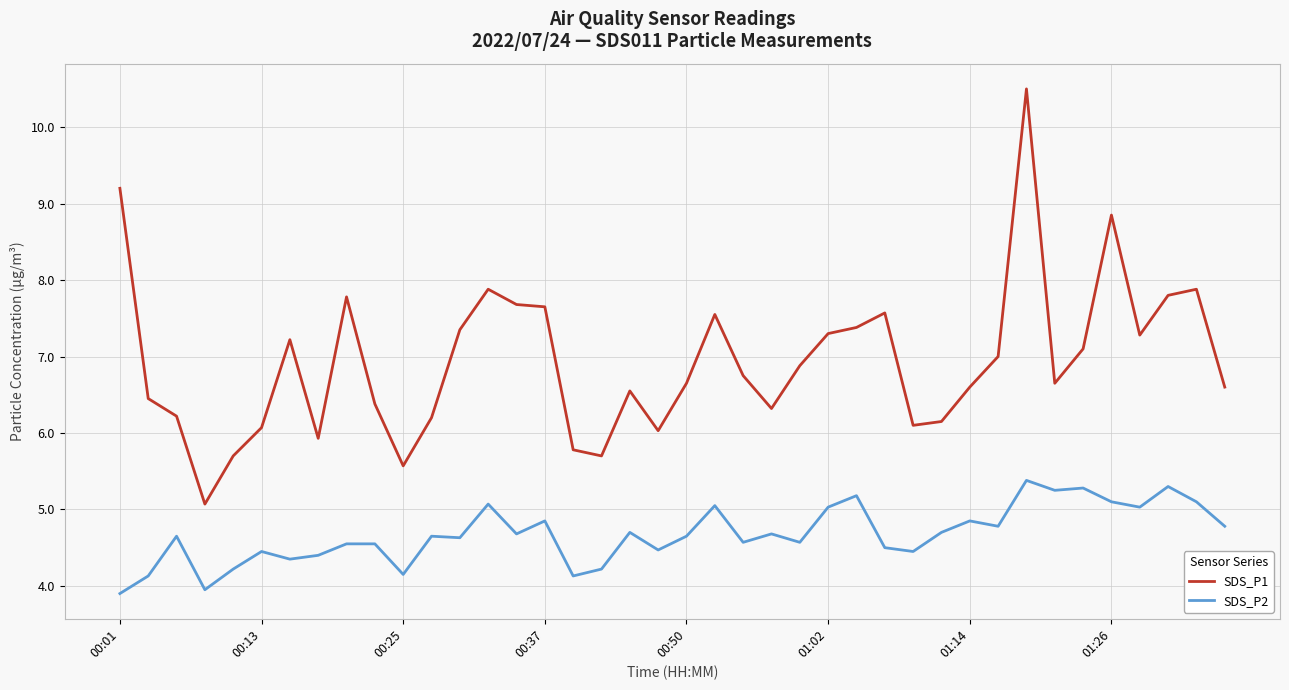

Which series has the largest range (max minus min)?

SDS_P1